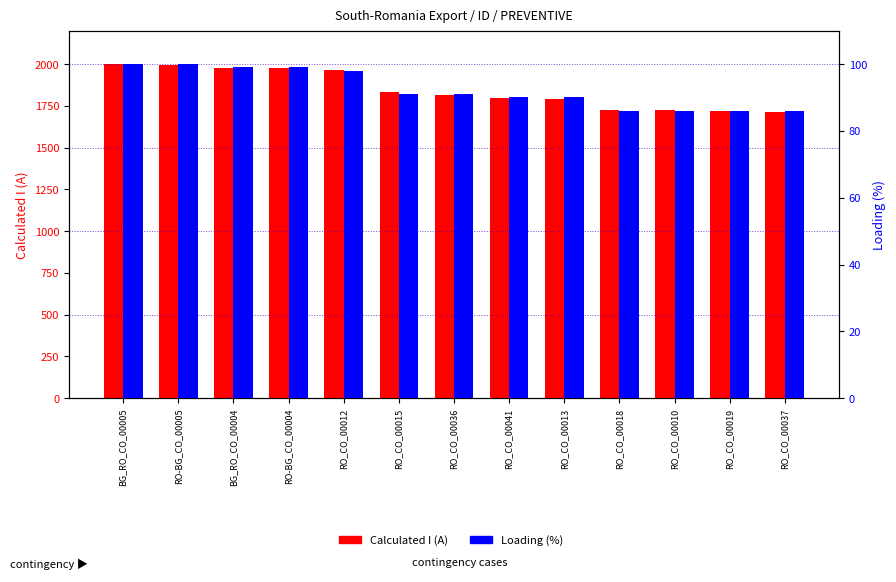

Between RO_CO_00041 and RO-BG_CO_00005, which is larger?

RO-BG_CO_00005